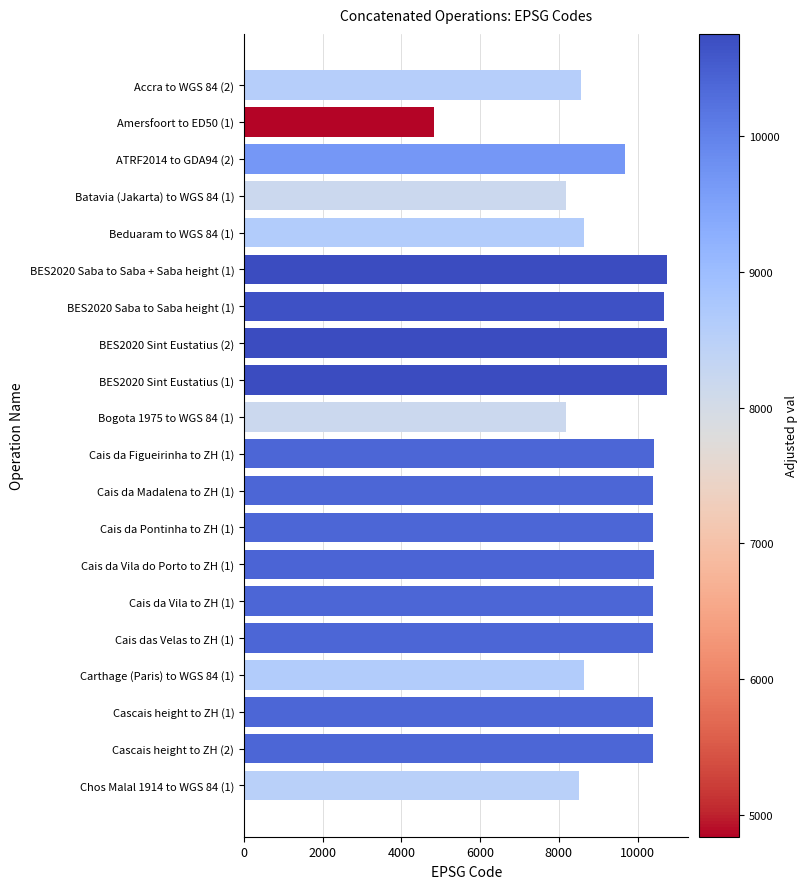

The value at Cais da Vila to ZH (1) is 10395. True or false?

True